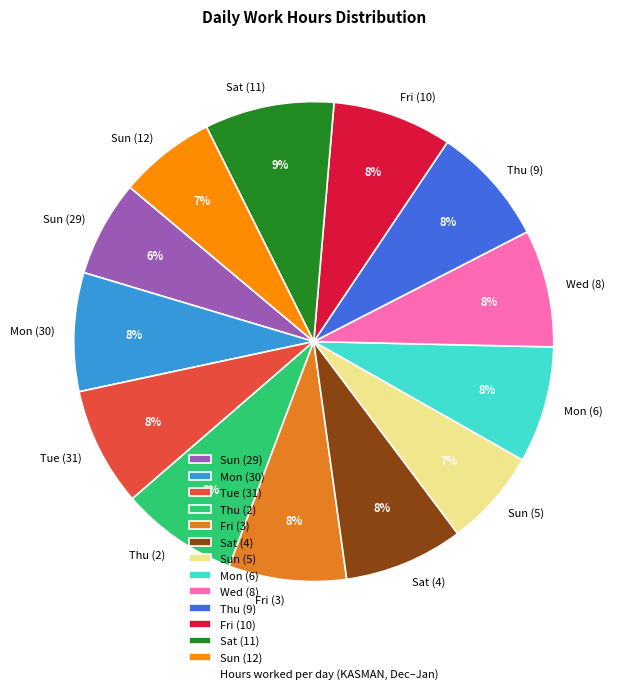

To the nearest percent, what portion does Sun (29) represent?

6%